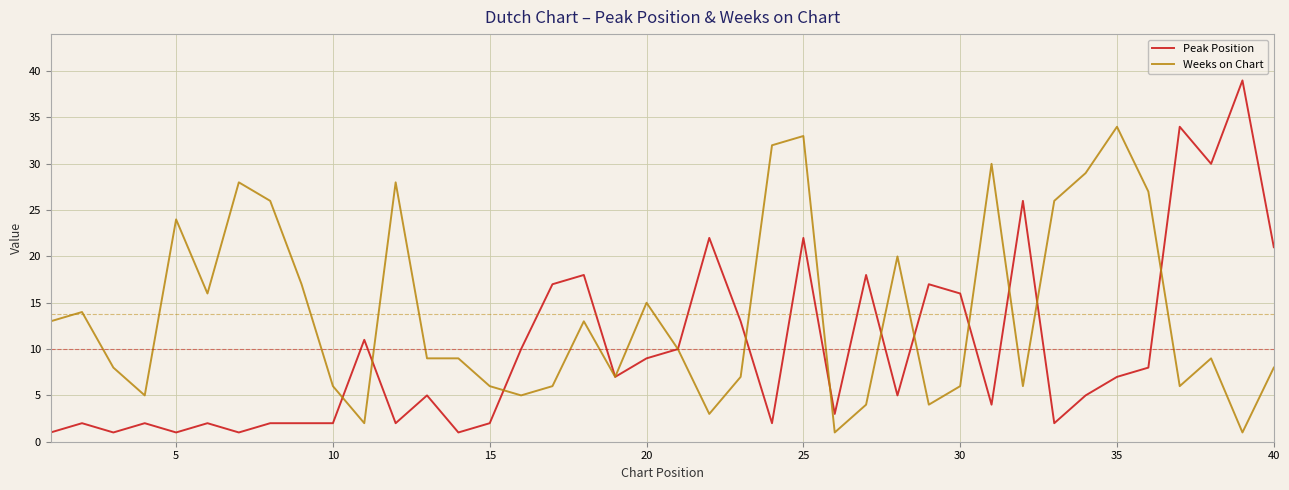

What is the greatest value displayed?

39